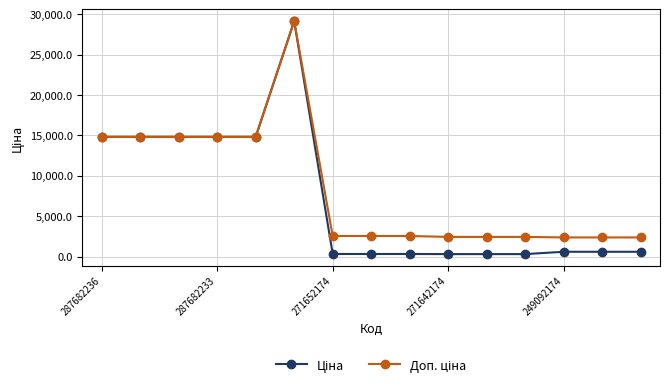

What is the maximum value shown in the chart?

29152.3